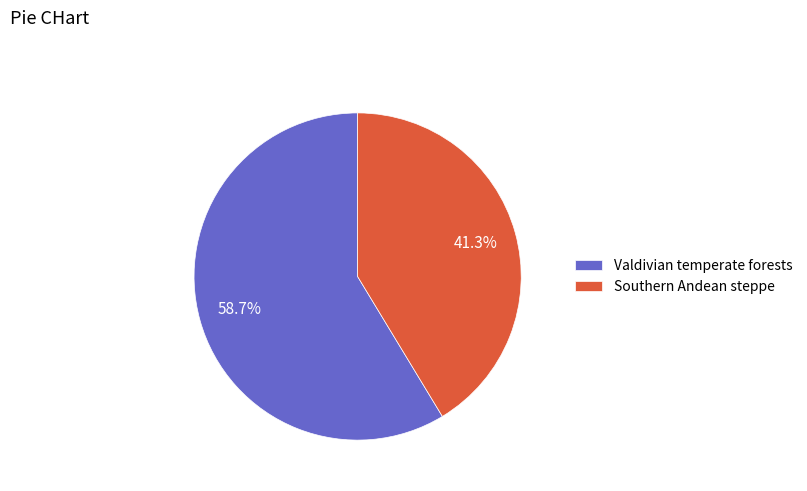

What is the largest slice in the pie chart?

Valdivian temperate forests